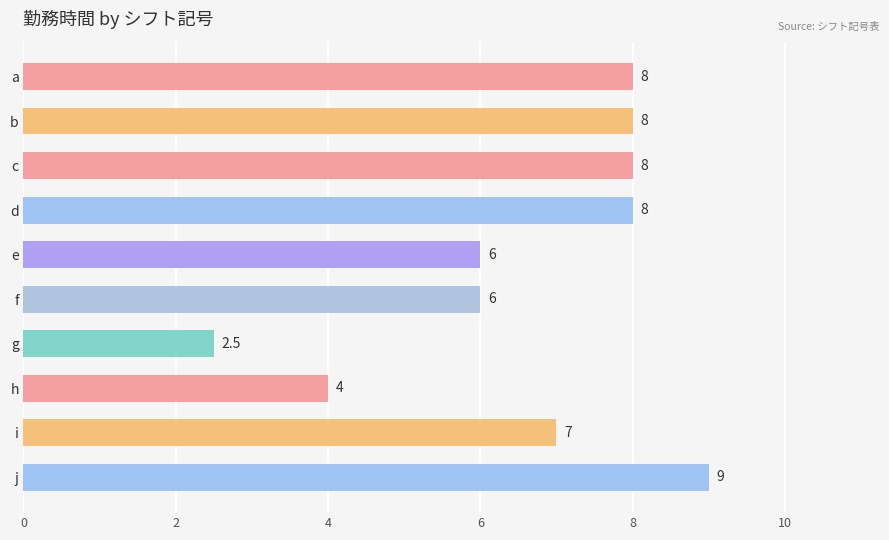

Does the chart contain stacked bars?

No